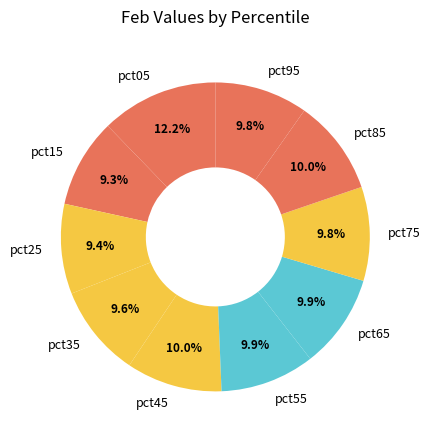

What is the largest slice in the pie chart?

pct05